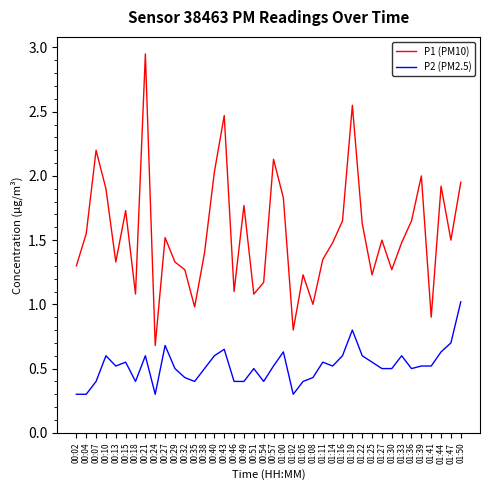

At 00:18, list the series in order from largest to smallest.

P1 (PM10), P2 (PM2.5)